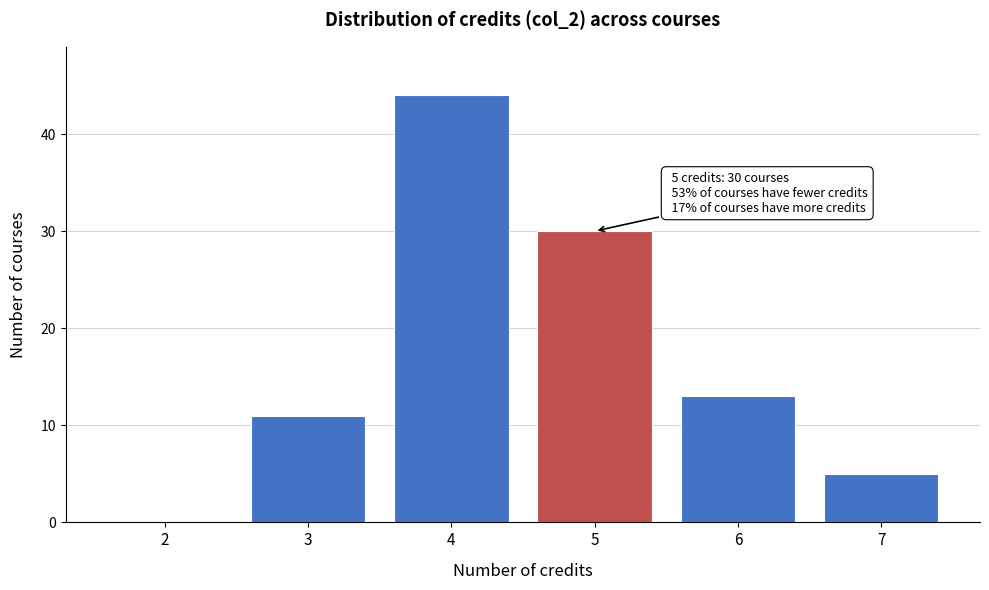

Reading left to right, what are all the values shown in this chart?

2=0	3=11	4=44	5=30	6=13	7=5